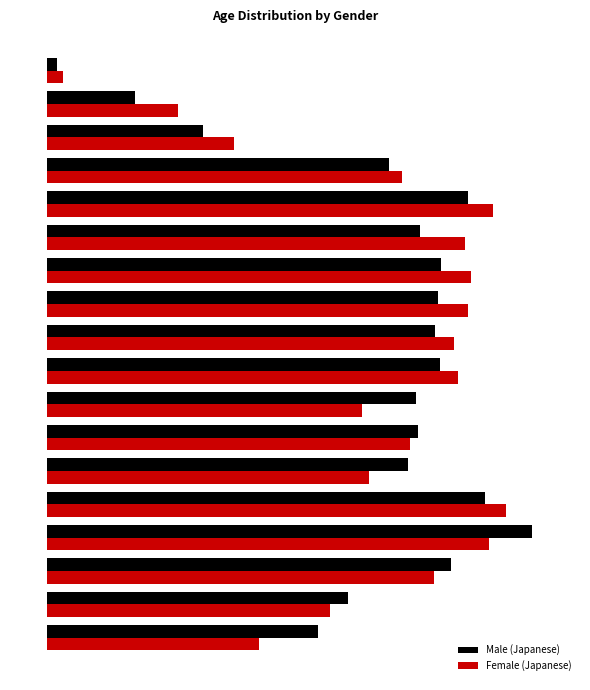

What is the difference between the second highest and second lowest values in the Female (Japanese) series?

425